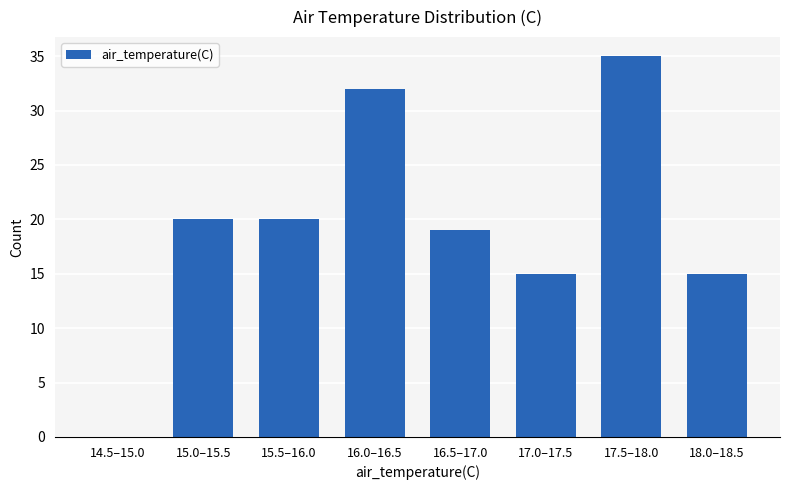

Reading left to right, extract all data points from this chart.

14.5–15.0=0	15.0–15.5=20	15.5–16.0=20	16.0–16.5=32	16.5–17.0=19	17.0–17.5=15	17.5–18.0=35	18.0–18.5=15